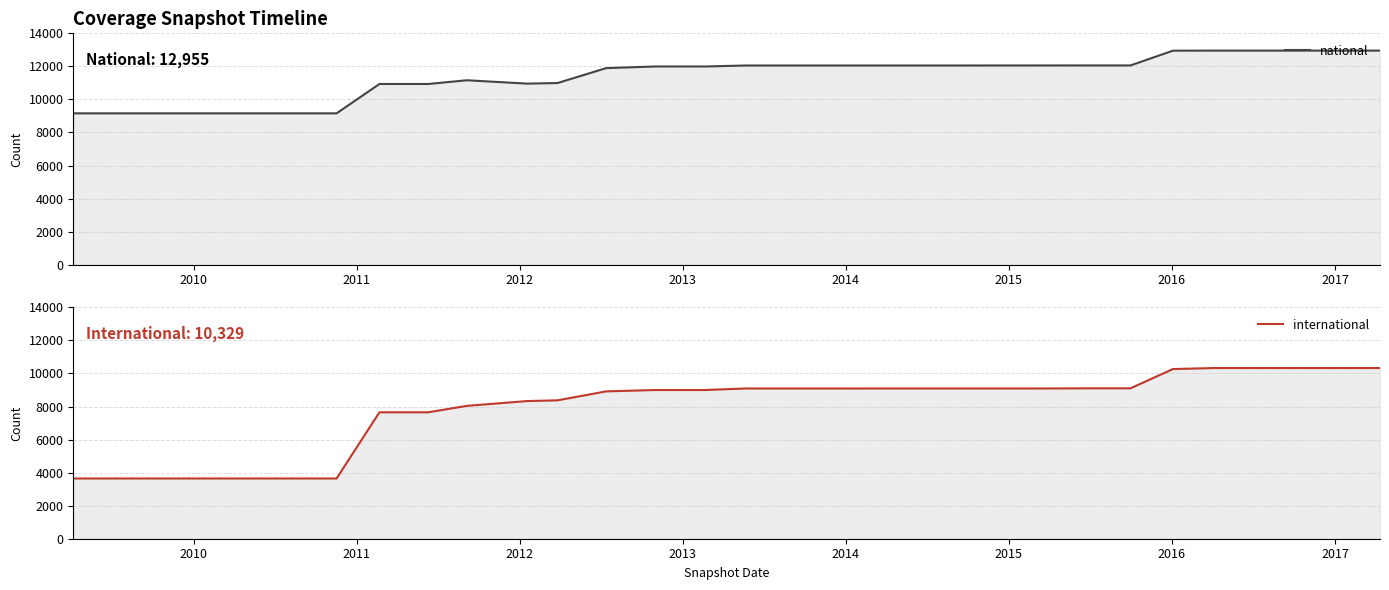

Reading left to right, what are all the values shown in this chart?

national: 9158	9158	9158	9158	9158	9158	9158	10934	10934	11160	10957	10992	11895	11994	11994	11994	12053	12053	12053	12053	12054	12054	12055	12056	12057	12057	12951	12955	12955	12955	12955	12955
international: 3646	3646	3646	3646	3646	3646	3646	7651	7651	8041	8331	8375	8917	9000	9000	9000	9092	9092	9092	9092	9093	9093	9093	9095	9103	9103	10269	10329	10329	10329	10329	10329